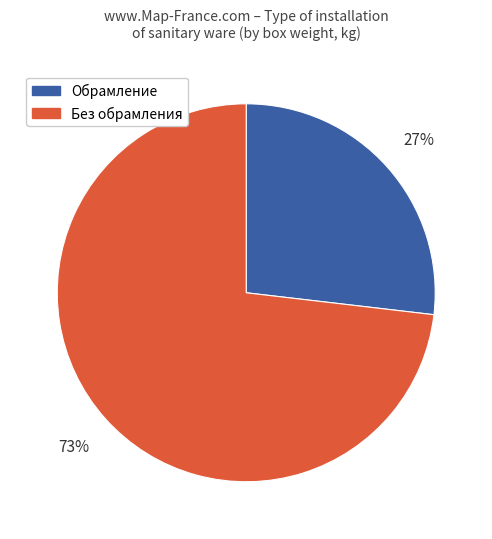

To the nearest percent, what is the difference between the largest and smallest slice percentages?

46%